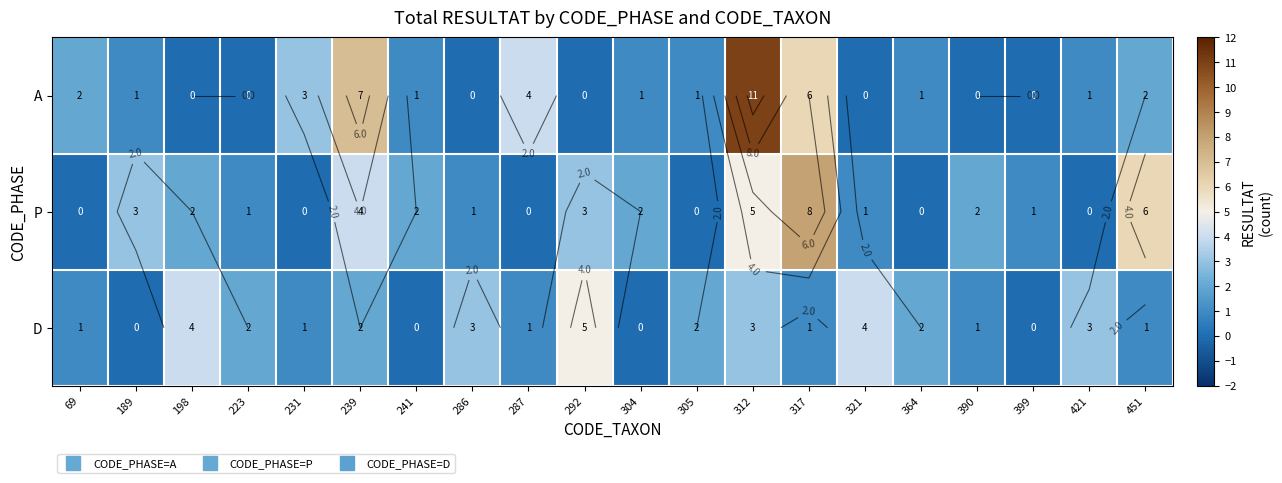

Which category has the highest value in the P series?

317